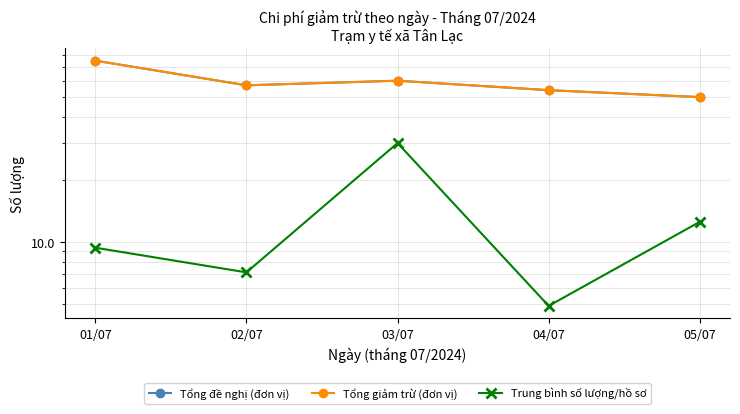

Which category has the highest value across all series?

01/07